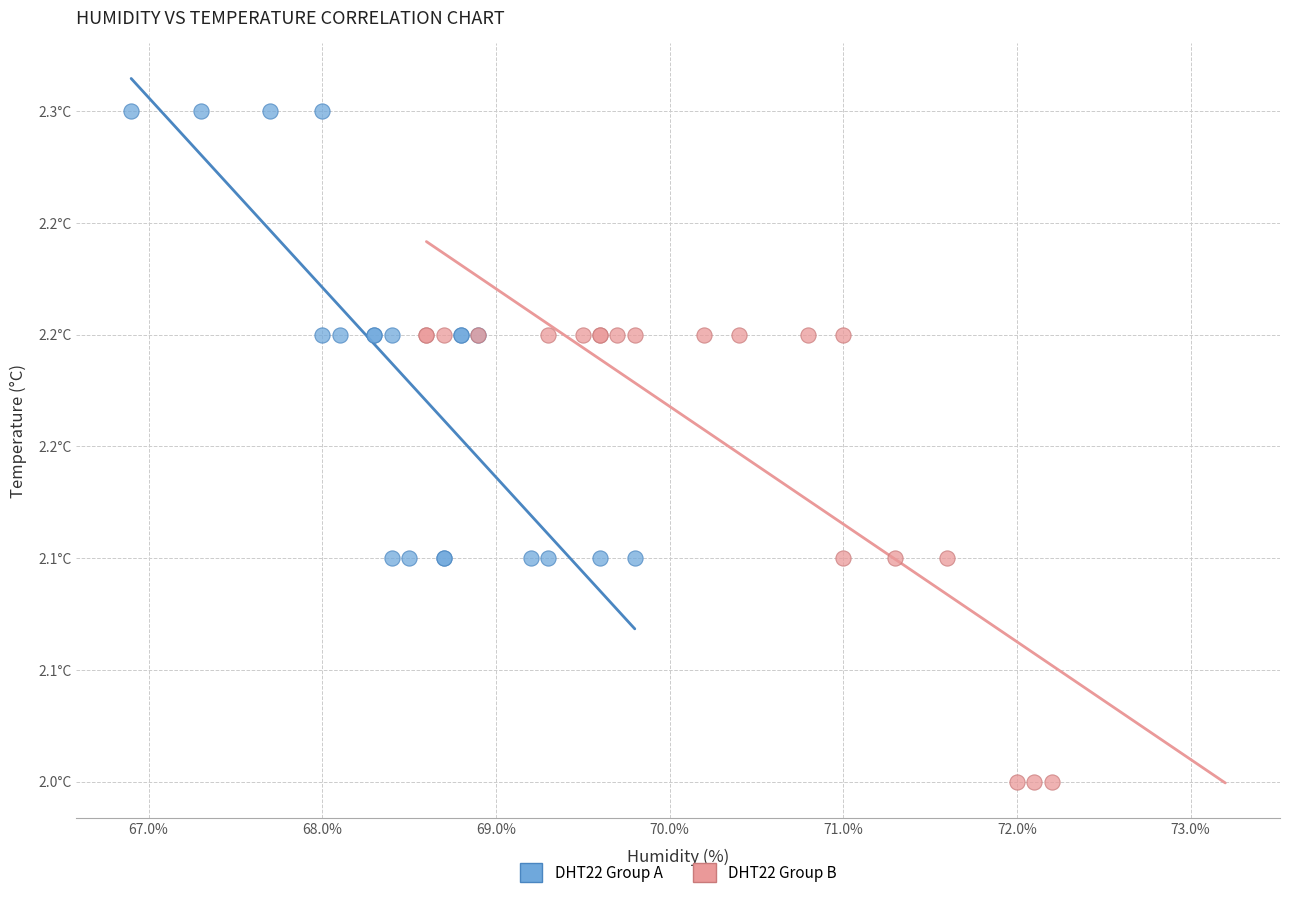

Which series contains the lowest Y value?

DHT22 Group B